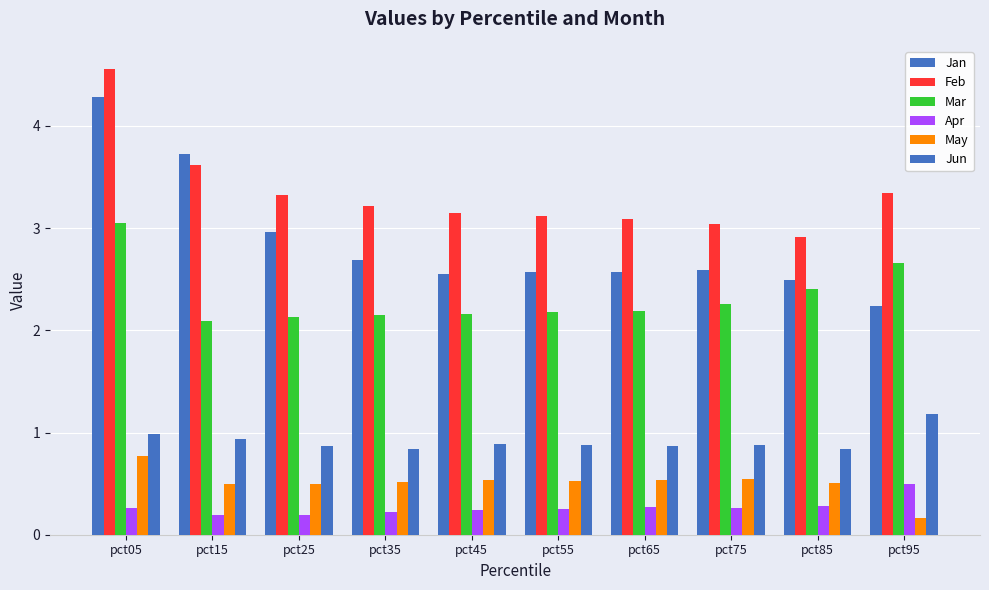

Reading left to right, extract all data points from this chart.

Jan: 4.3	3.7	3.0	2.7	2.5	2.6	2.6	2.6	2.5	2.2
Feb: 4.6	3.6	3.3	3.2	3.1	3.1	3.1	3.0	2.9	3.3
Mar: 3.1	2.1	2.1	2.1	2.2	2.2	2.2	2.3	2.4	2.7
Apr: 0.3	0.2	0.2	0.2	0.2	0.3	0.3	0.3	0.3	0.5
May: 0.8	0.5	0.5	0.5	0.5	0.5	0.5	0.5	0.5	0.2
Jun: 1.0	0.9	0.9	0.8	0.9	0.9	0.9	0.9	0.8	1.2